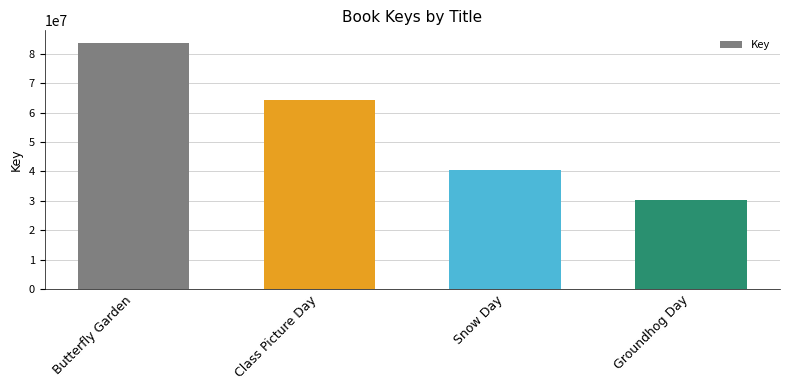

Reading left to right, what are all the values shown in this chart?

Butterfly Garden=83783016	Class Picture Day=64248254	Snow Day=40405013	Groundhog Day=30210515